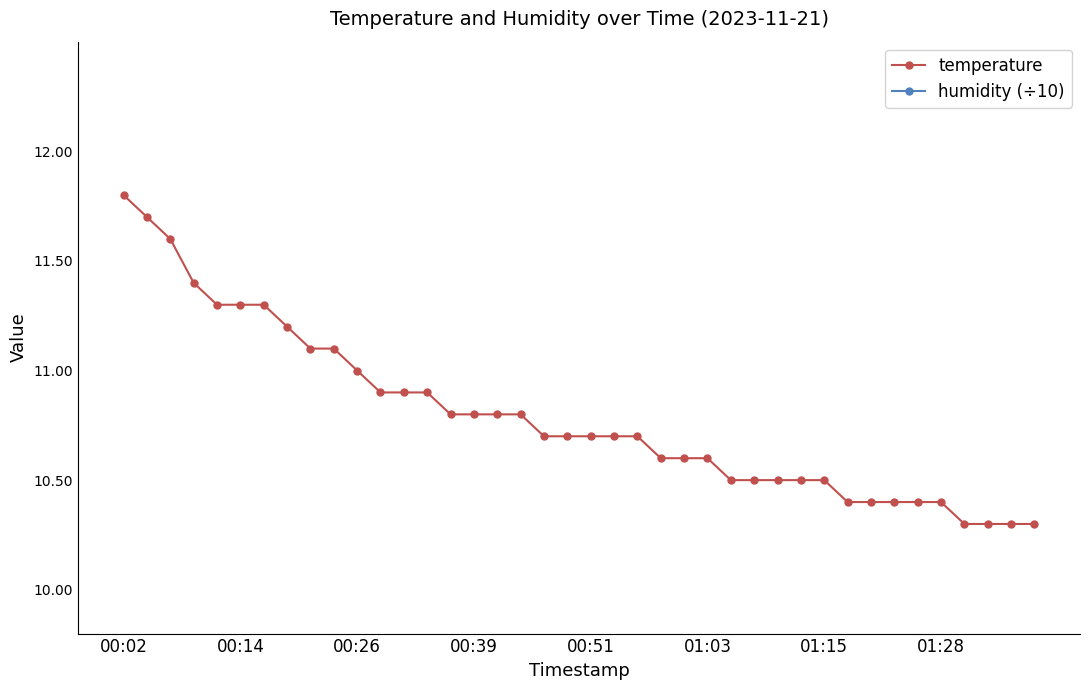

What are all the series names shown in the legend?

temperature, humidity (÷10)